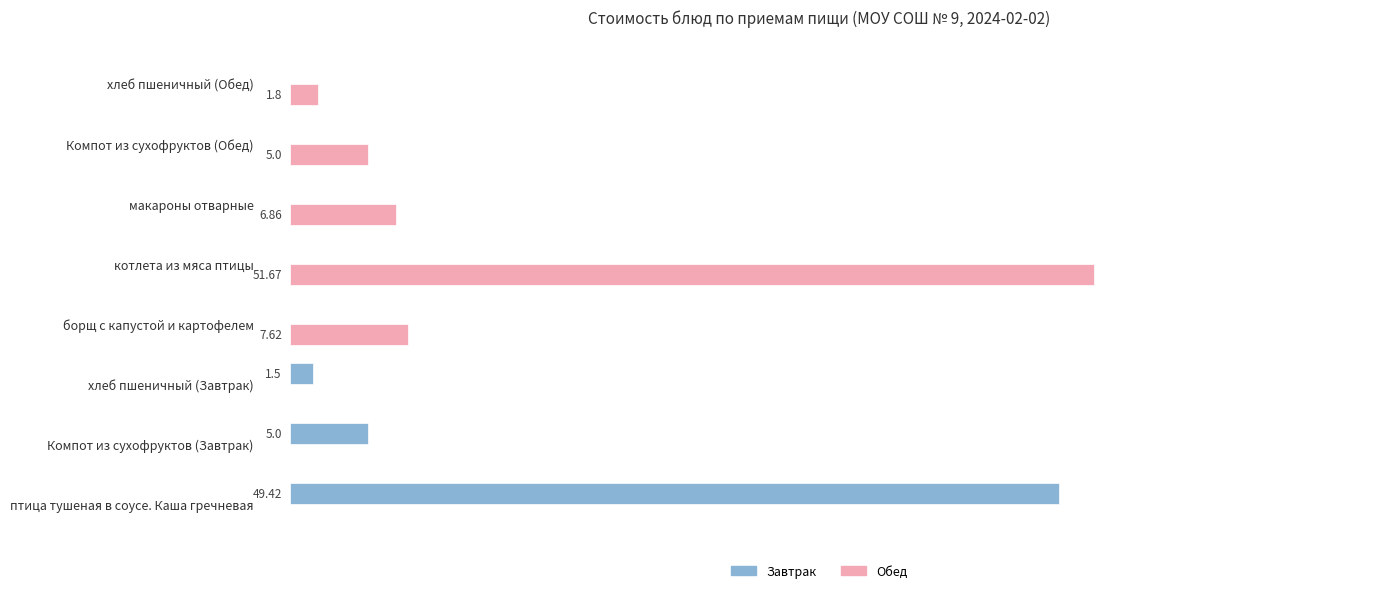

Between птица тушеная в соусе. Каша гречневая and котлета из мяса птицы, which series saw the biggest shift?

Обед